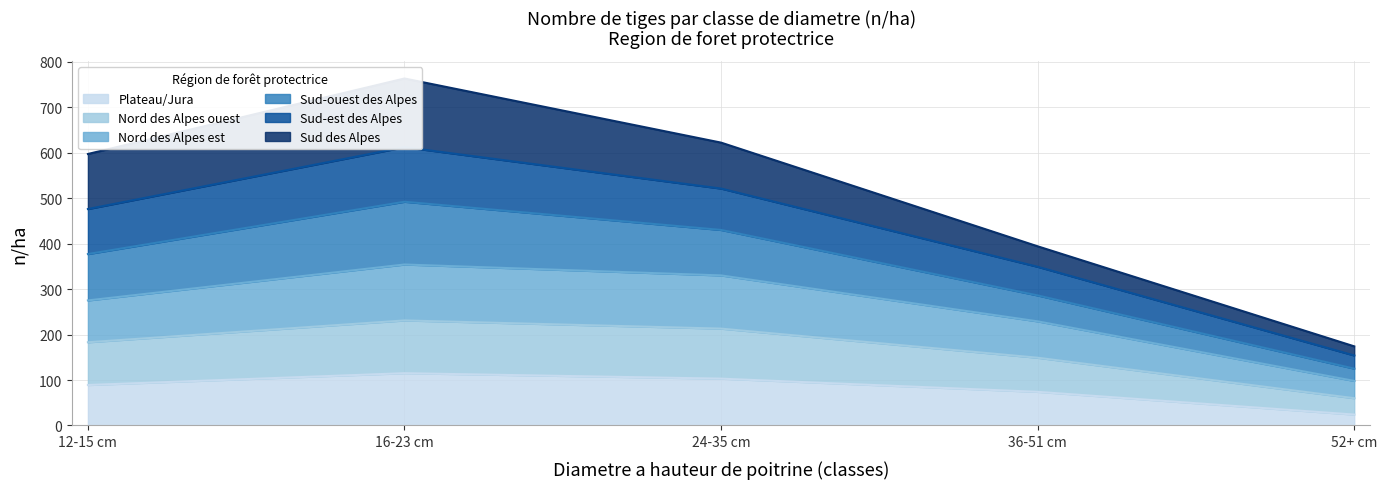

Is it true that Plateau/Jura equals 74 at 36-51 cm?

True